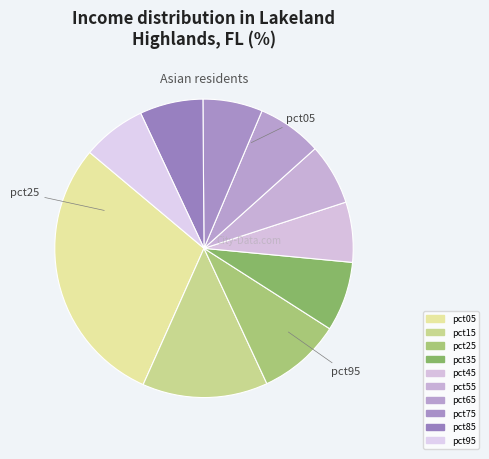

To the nearest percent, what is the combined percentage of pct05 and pct45?

36%